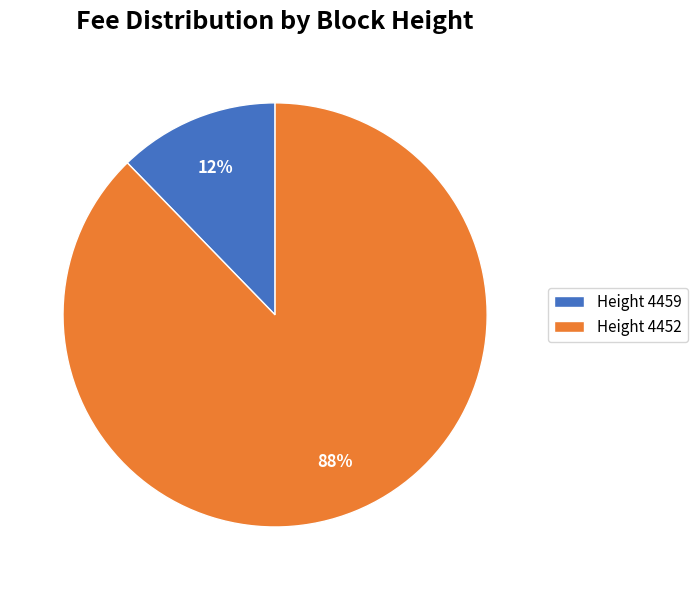

To the nearest percent, what is the average slice percentage?

50%